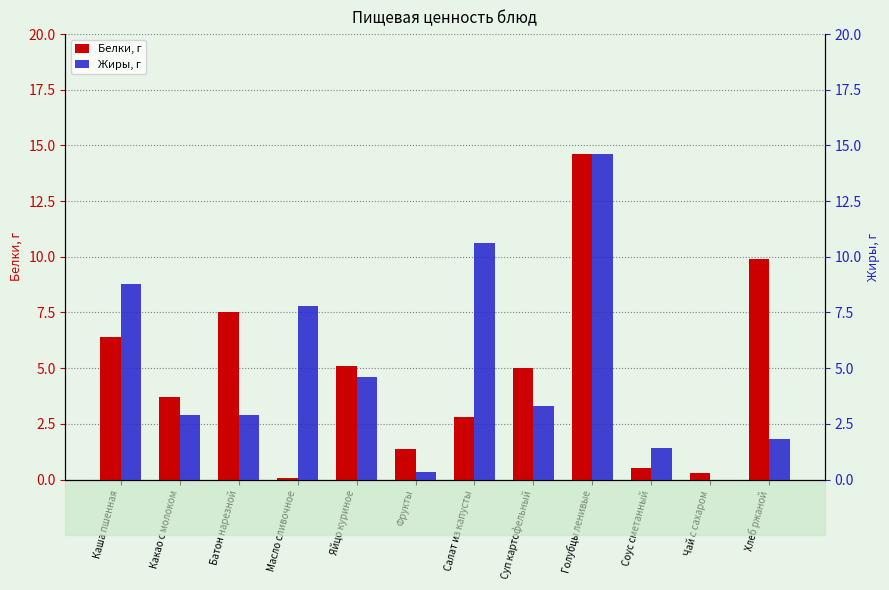

What are all the series names shown in the legend?

Белки, г, Жиры, г